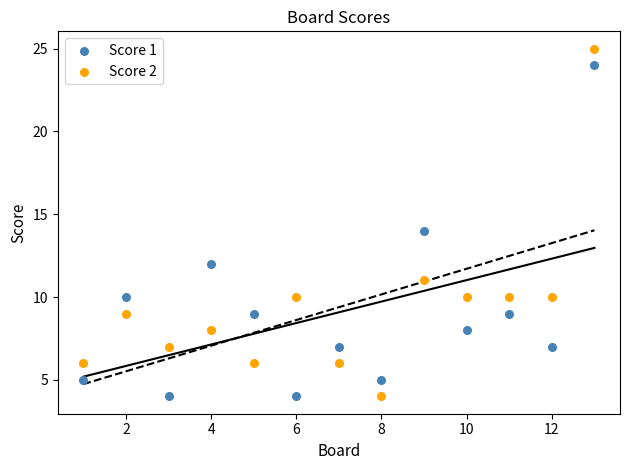

Across all data points, what is the range of Y values (max minus min)?

21